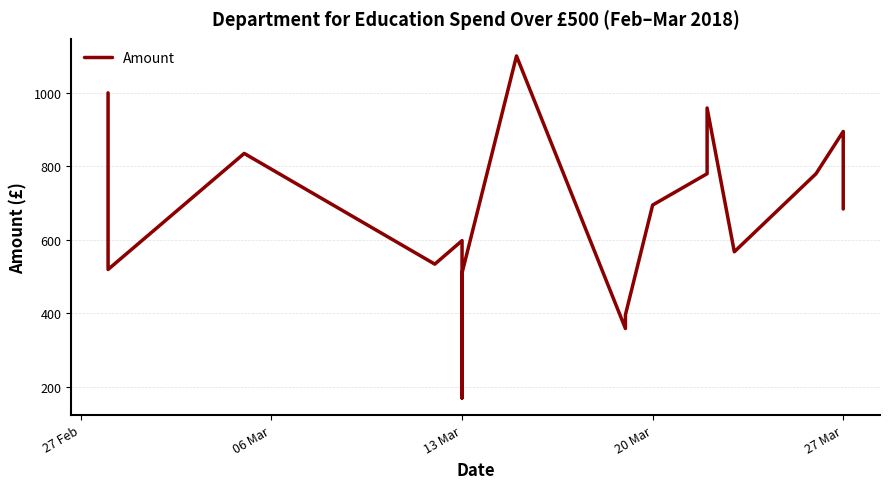

What is the average value?

679.0